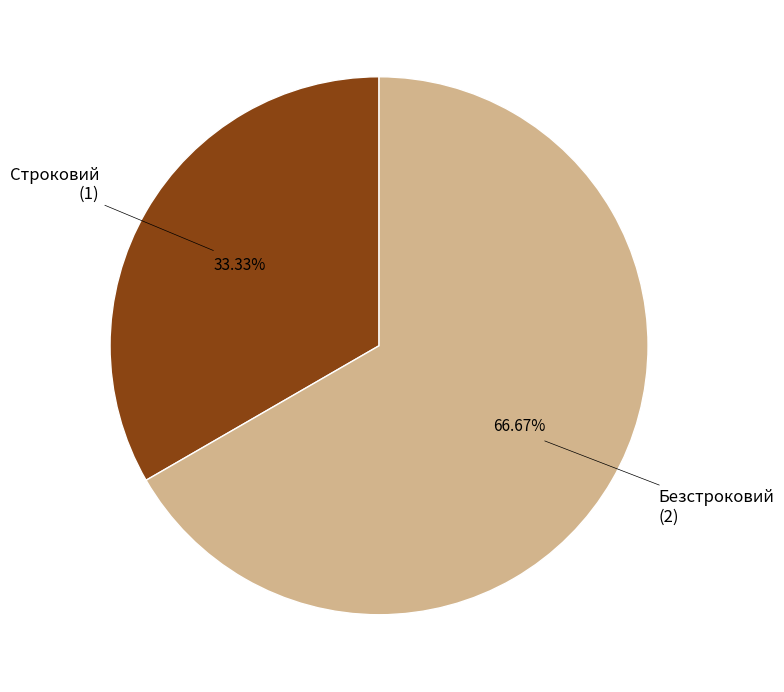

What is the largest slice in the pie chart?

Безстроковий